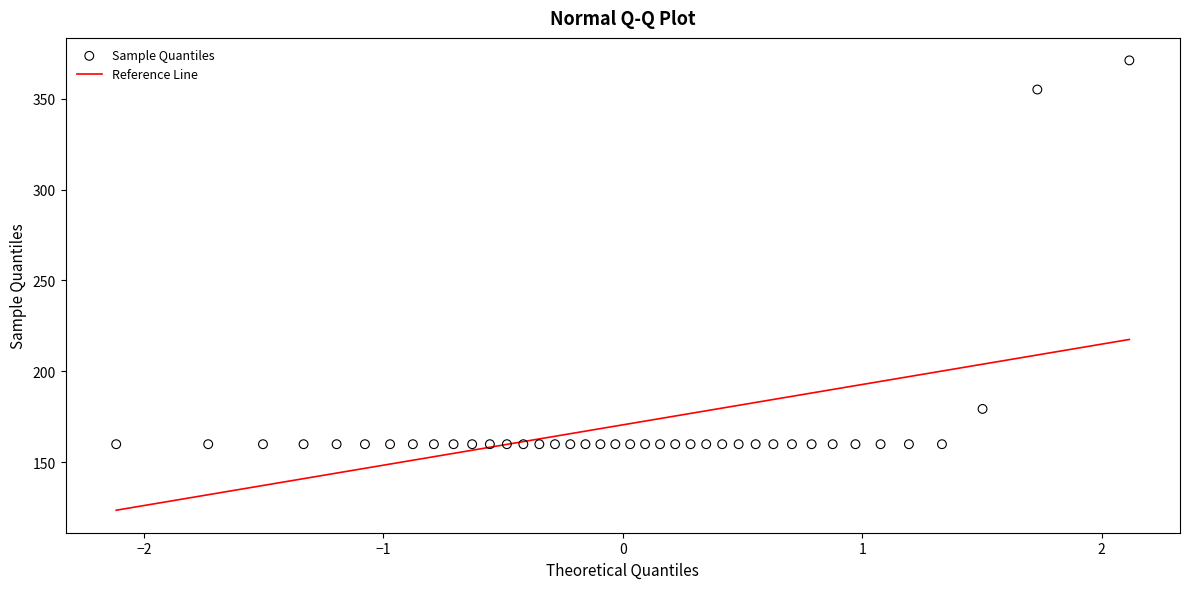

What Y value in the scatter plot is closest to 265?

179.3